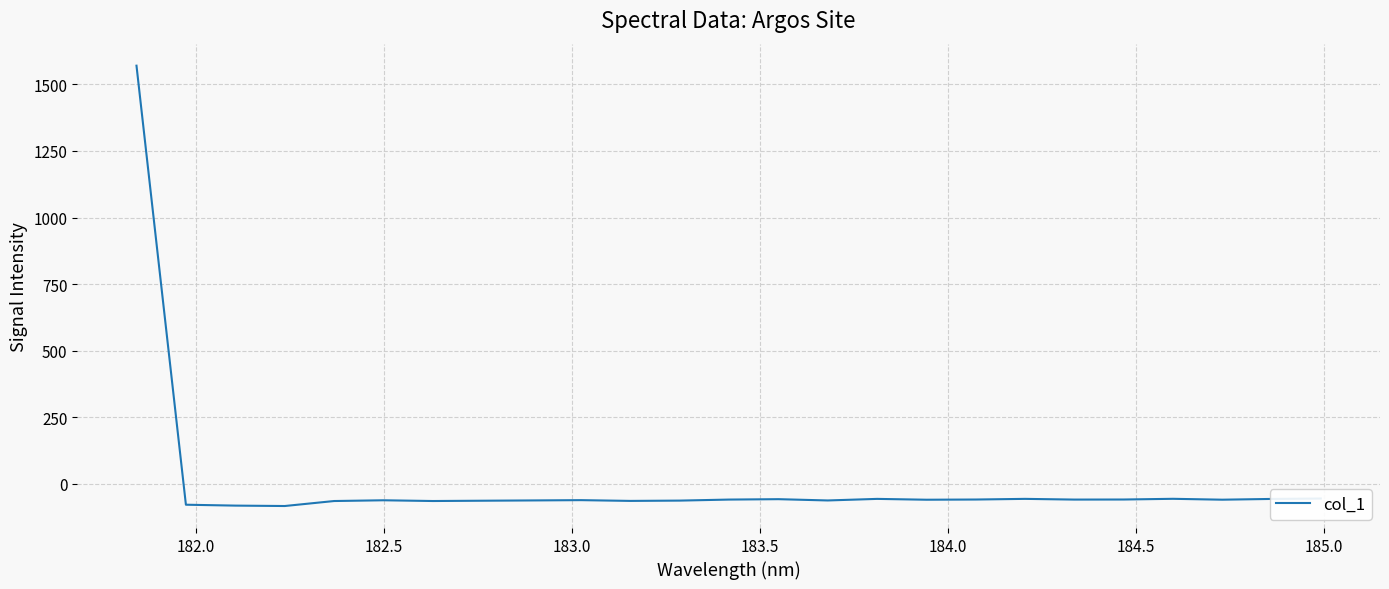

What is the greatest value displayed?

1570.0